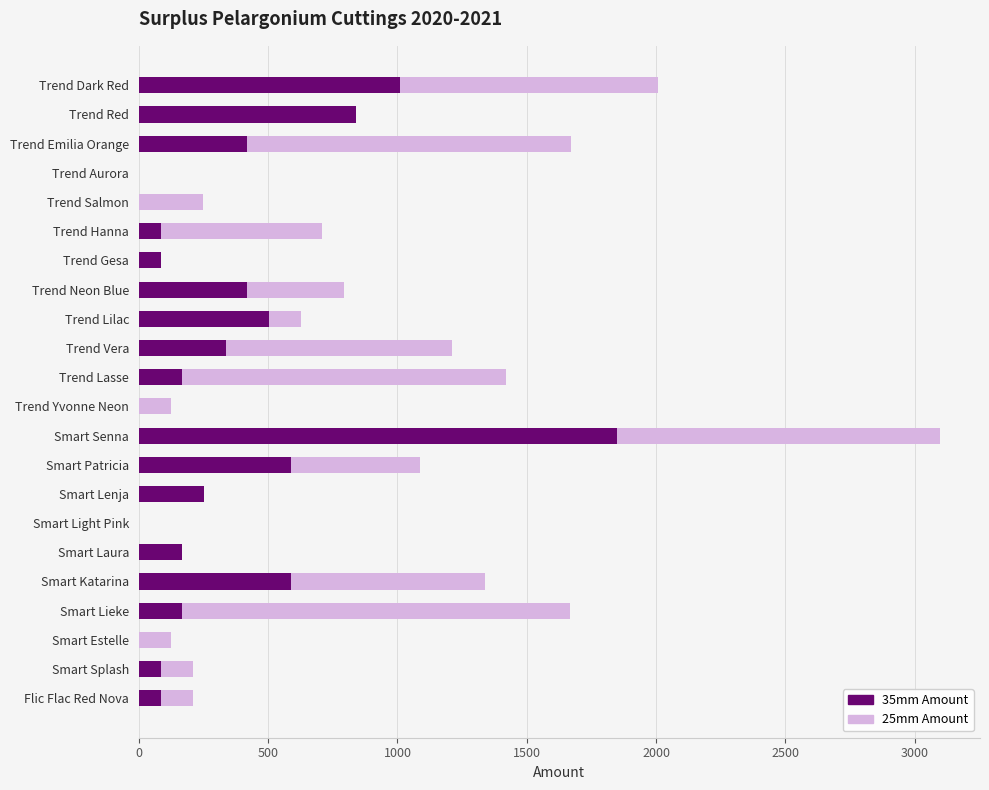

What is the total value across all series at Smart Katarina?

1338